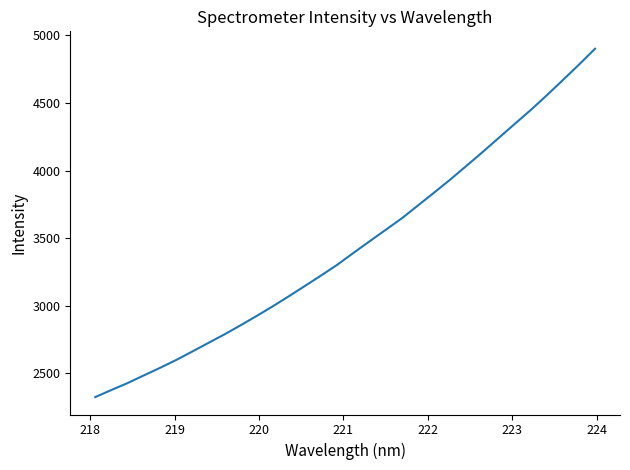

What is the minimum value shown in the chart?

2324.1